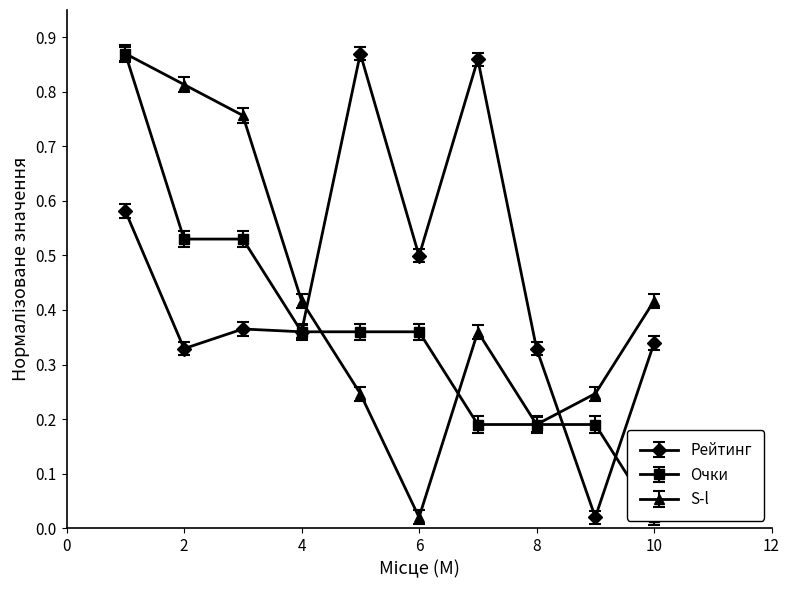

The Рейтинг series shows 0.2 at 8. True or false?

False